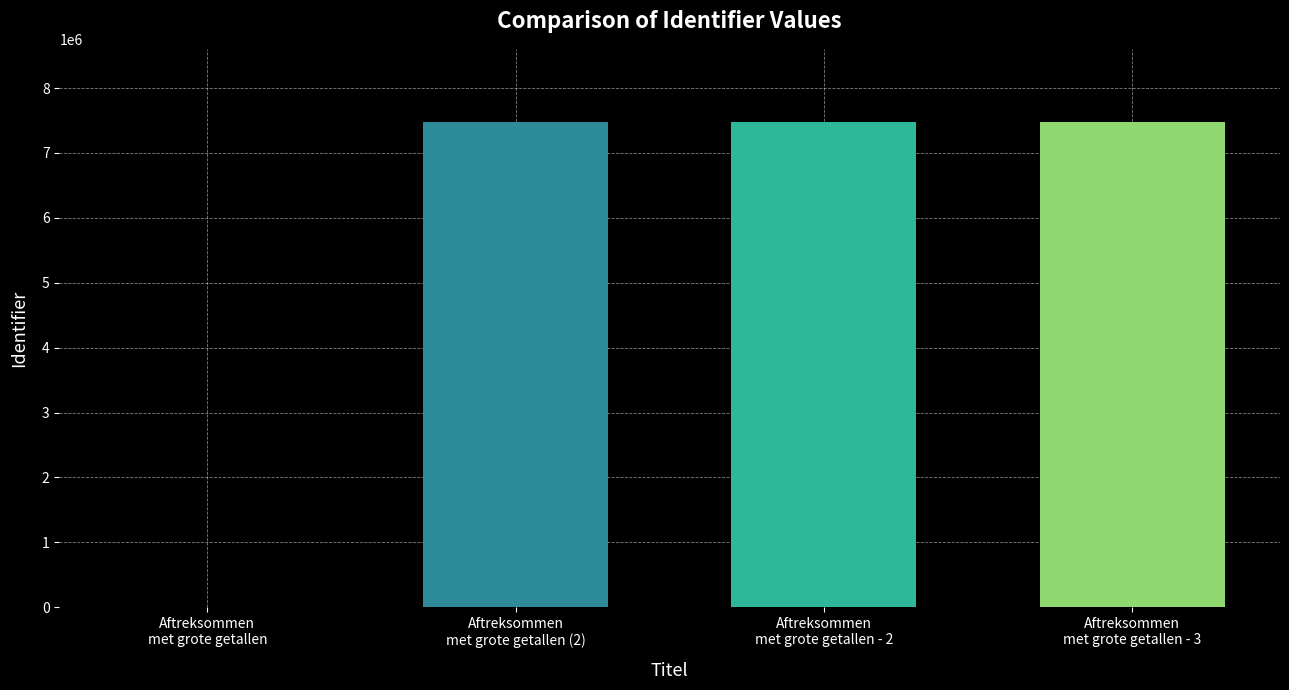

How many values are above zero?

3